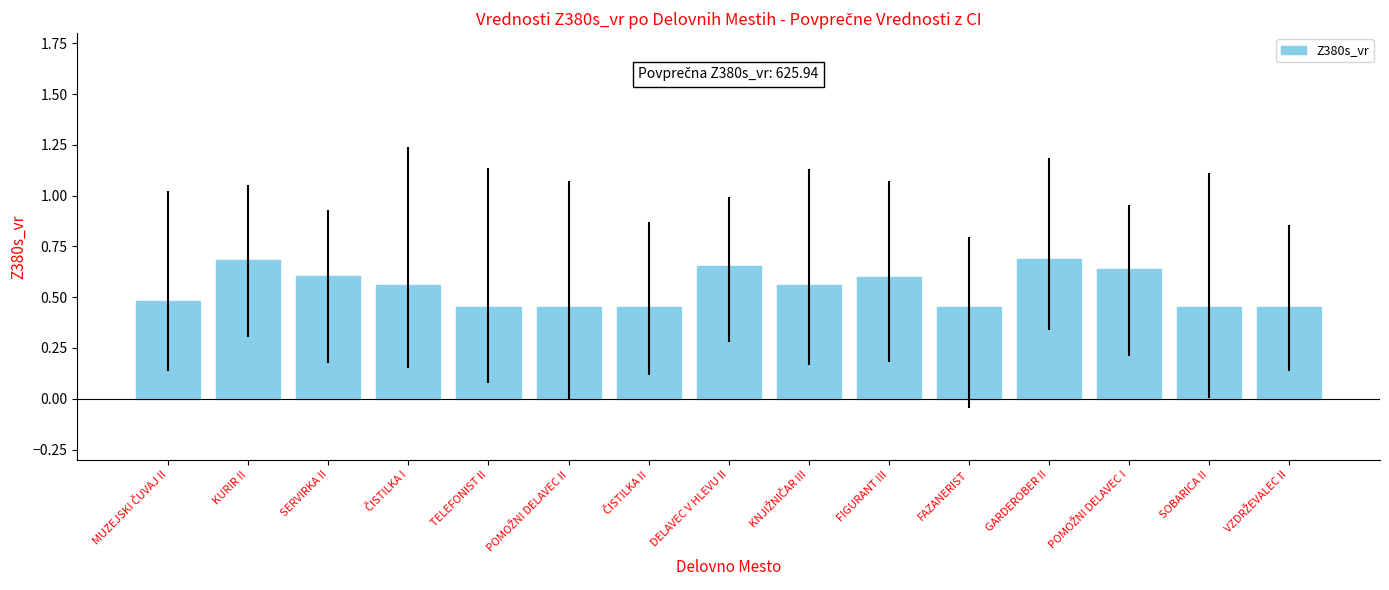

The value at SOBARICA II is 0.5. True or false?

True